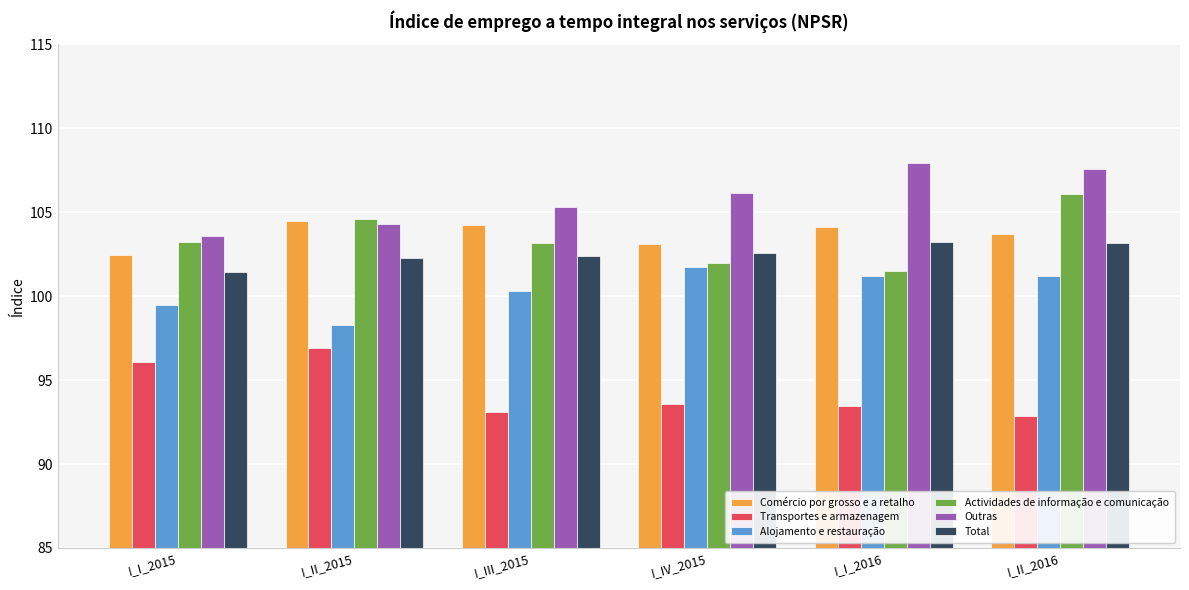

What position from the right is I_III_2015?

4